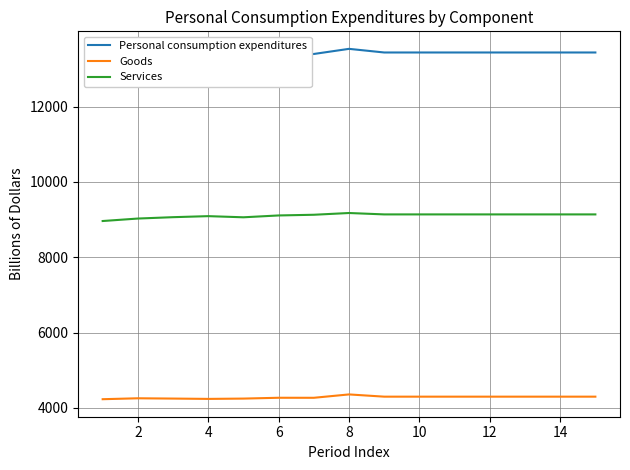

What is the maximum value for Services?

9173.5